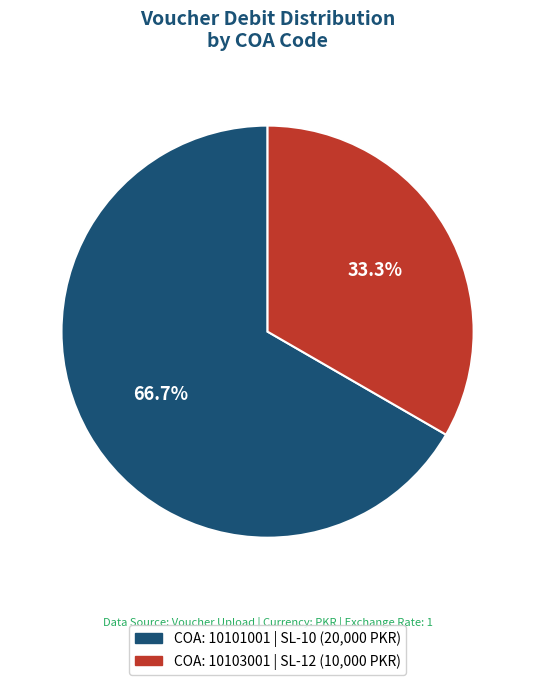

How many segments does this pie chart have?

2